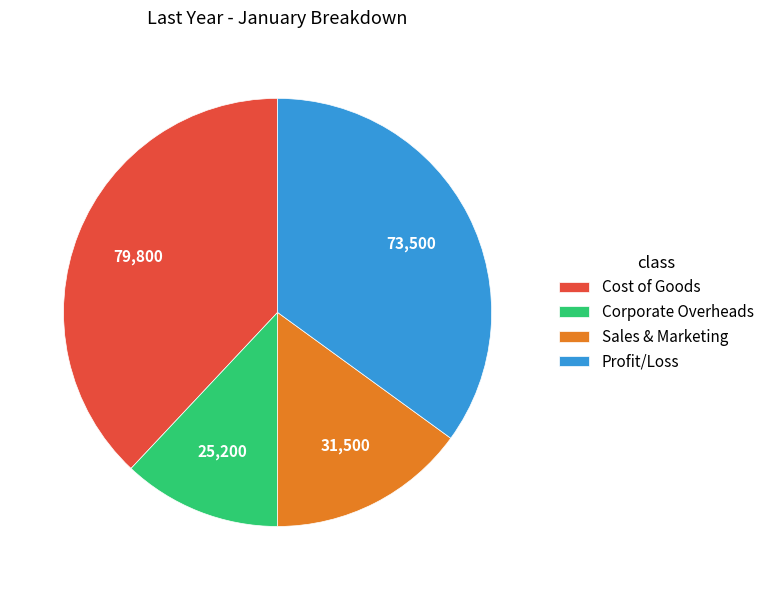

Which has a higher value, Sales & Marketing or Profit/Loss?

Profit/Loss